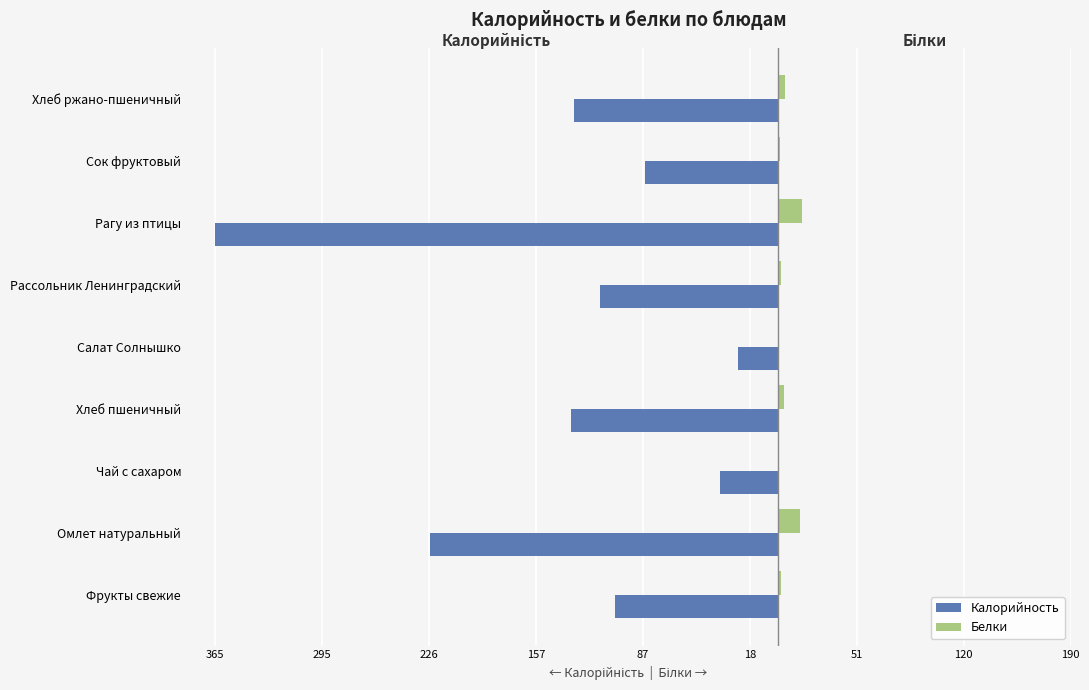

What are all the series names shown in the legend?

Калорийность, Белки